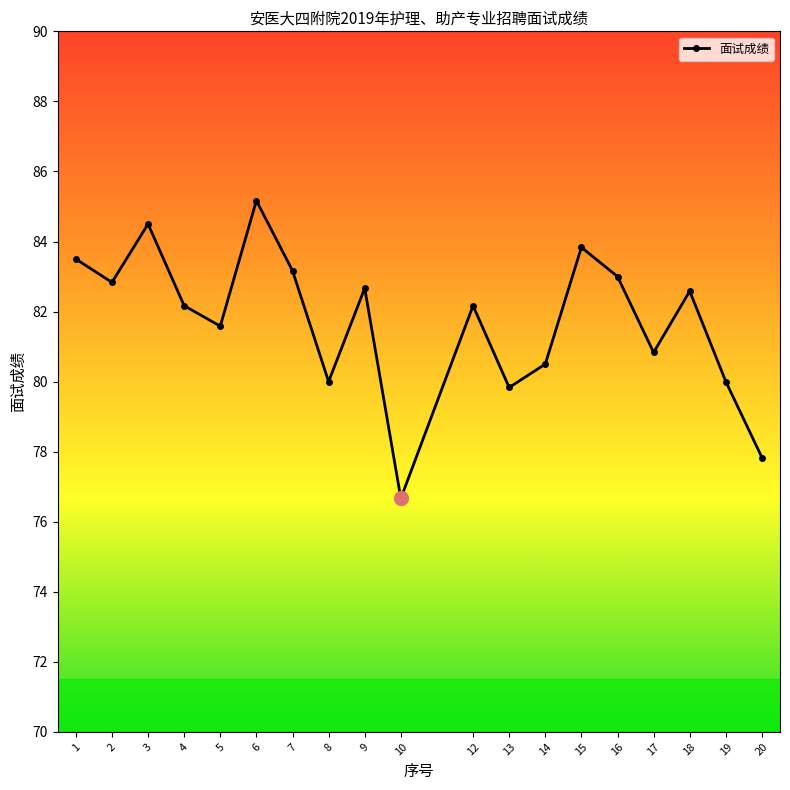

What is the value of the 19th point from the left?

77.8